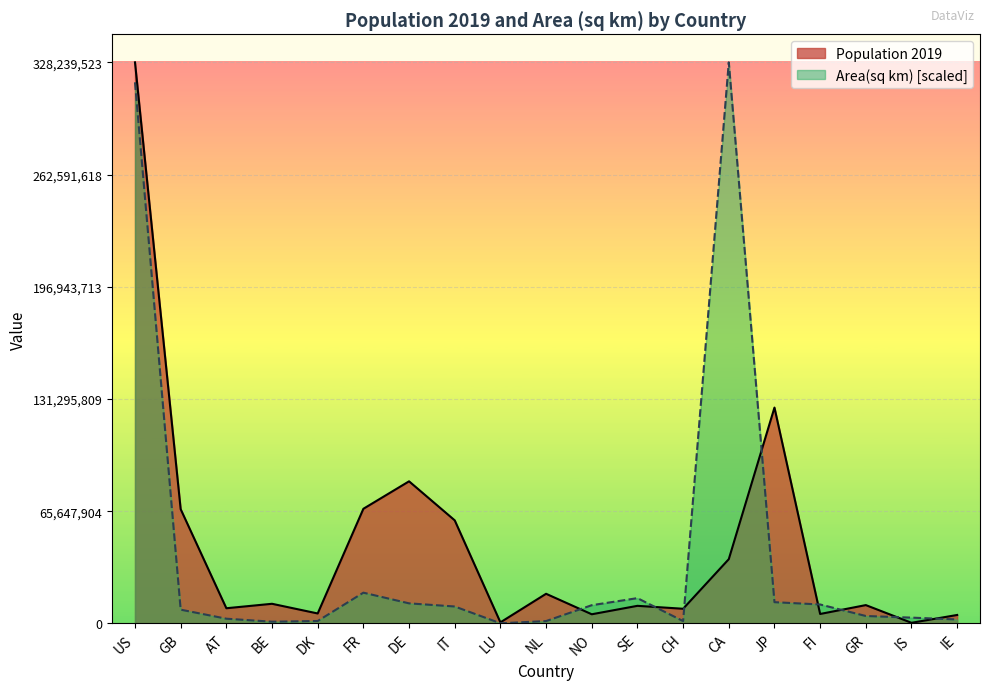

Reading left to right, extract all data points from this chart.

Population 2019: 328239523.0	66834405.0	8877067.0	11484055.0	5818553.0	67059887.0	83132799.0	60297396.0	619896.0	17332850.0	5347896.0	10285453.0	8574832.0	37589262.0	126264931.0	5520314.0	10716322.0	361313.0	4941444.0
Area(sq km): 316550095.0	8048298.0	2756777.1	1002996.4	1416687.2	17983255.0	11736832.8	9902740.1	85013.1	1365140.2	10658521.3	14792273.4	1357381.9	328239523.0	12421079.5	11079641.7	4337441.6	3386057.9	2310409.2